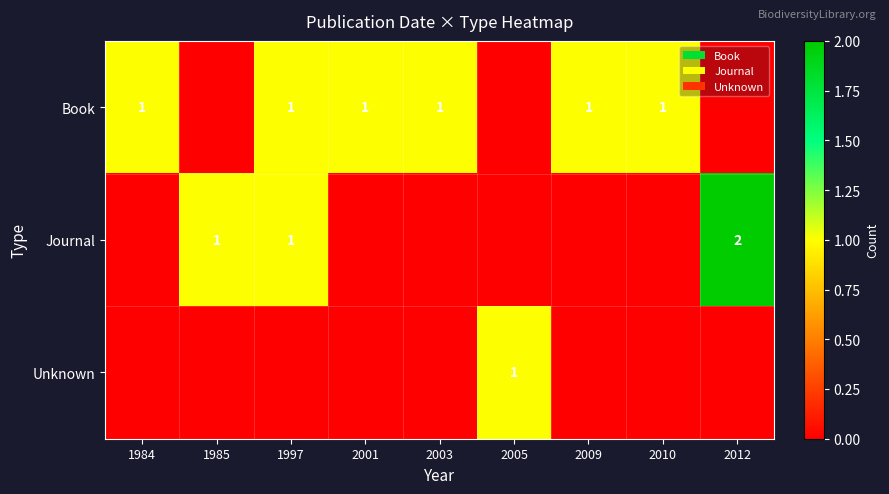

The value of Book at 2003 is 1. True or false?

True